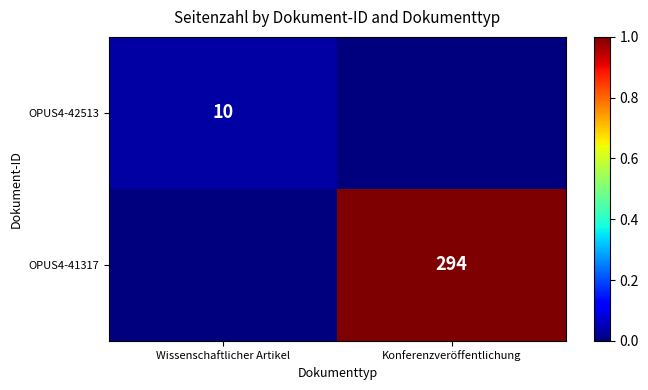

How many series are shown in this chart?

2